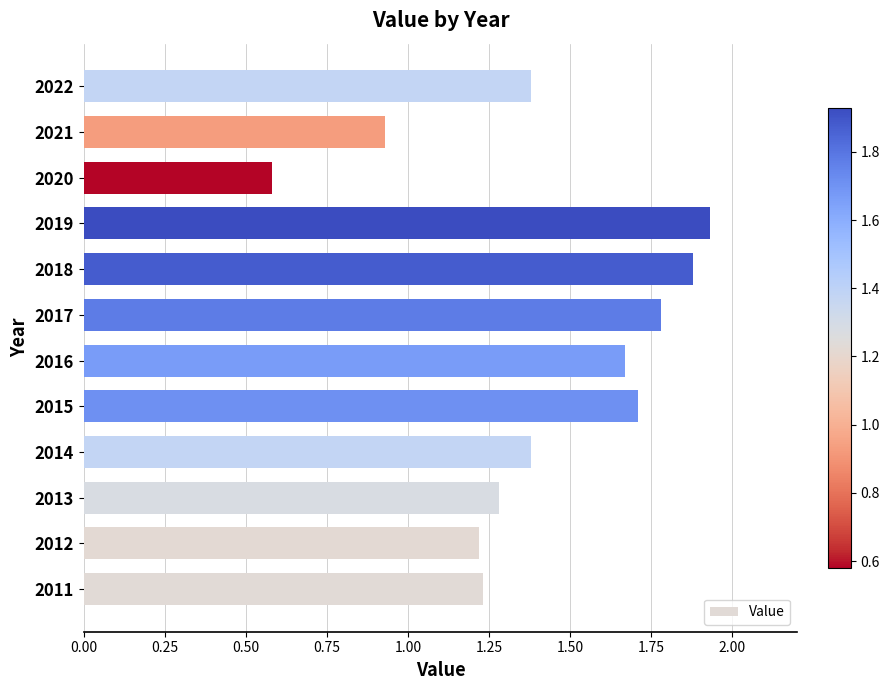

Which has a higher value, 2018 or 2022?

2018